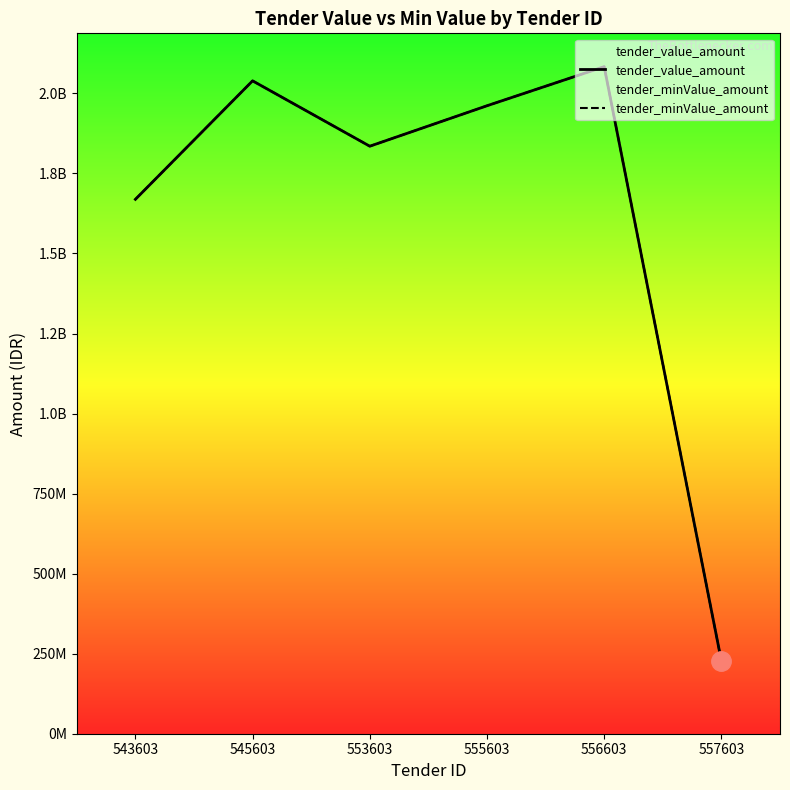

At how many categories does at least one series exceed 800086344?

5